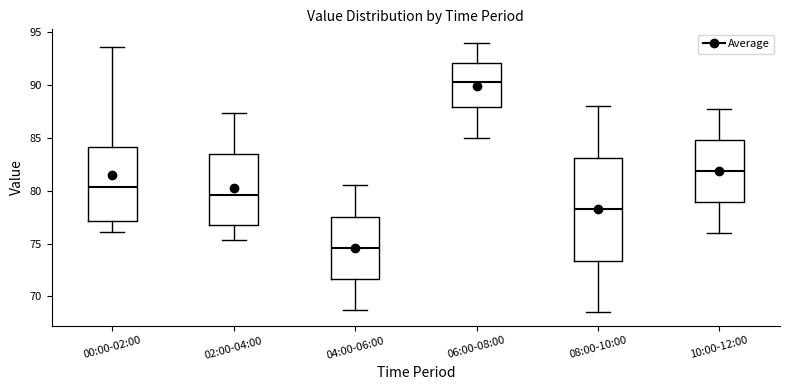

Reading left to right, transcribe this box plot: for each box, give where its median line is, the range the box spans, and where its two whiskers end, as read against the y-axis. The values are not printed on the chart, so give them approximately, as read against the axis.

00:00-02:00: median 80.5, box 77.0 to 84.0, whiskers 76.0 to 93.5
02:00-04:00: median 79.5, box 77.0 to 83.5, whiskers 75.5 to 87.5
04:00-06:00: median 74.5, box 71.5 to 77.5, whiskers 68.5 to 80.5
06:00-08:00: median 90.5, box 88.0 to 92.0, whiskers 85.0 to 94.0
08:00-10:00: median 78.5, box 73.5 to 83.0, whiskers 68.5 to 88.0
10:00-12:00: median 82.0, box 79.0 to 85.0, whiskers 76.0 to 87.5